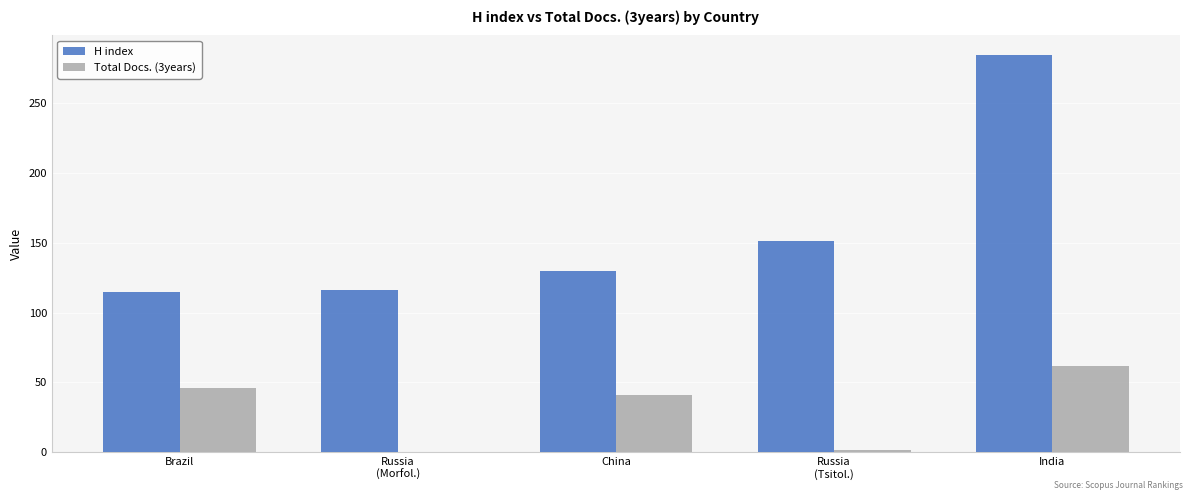

At which category is the sum across all series the highest?

India